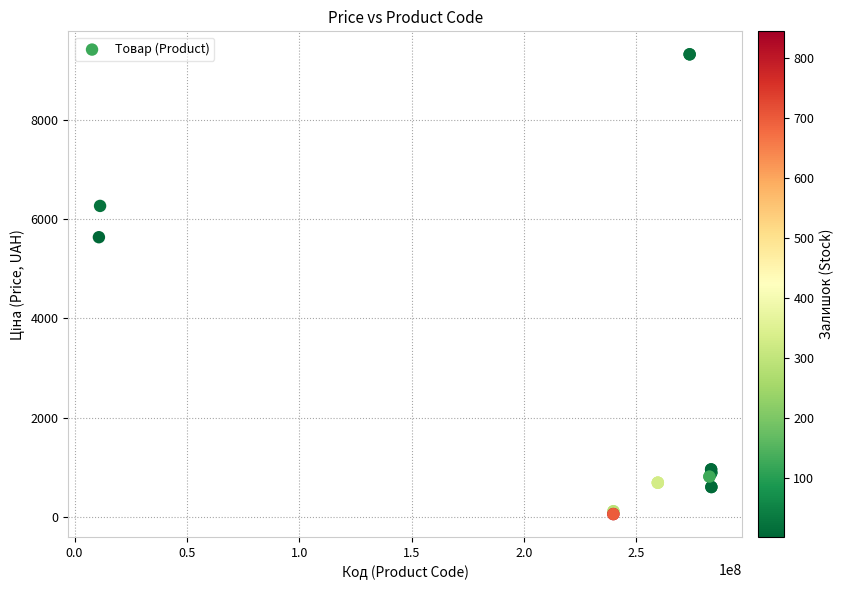

What Y value in the scatter plot is closest to 4689?

5636.0